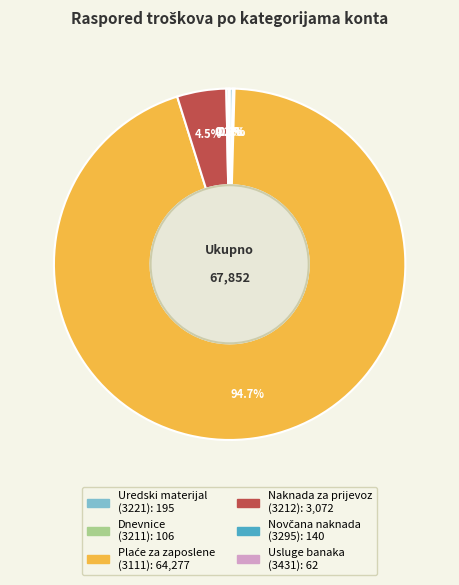

Is there a majority slice in this chart?

Yes